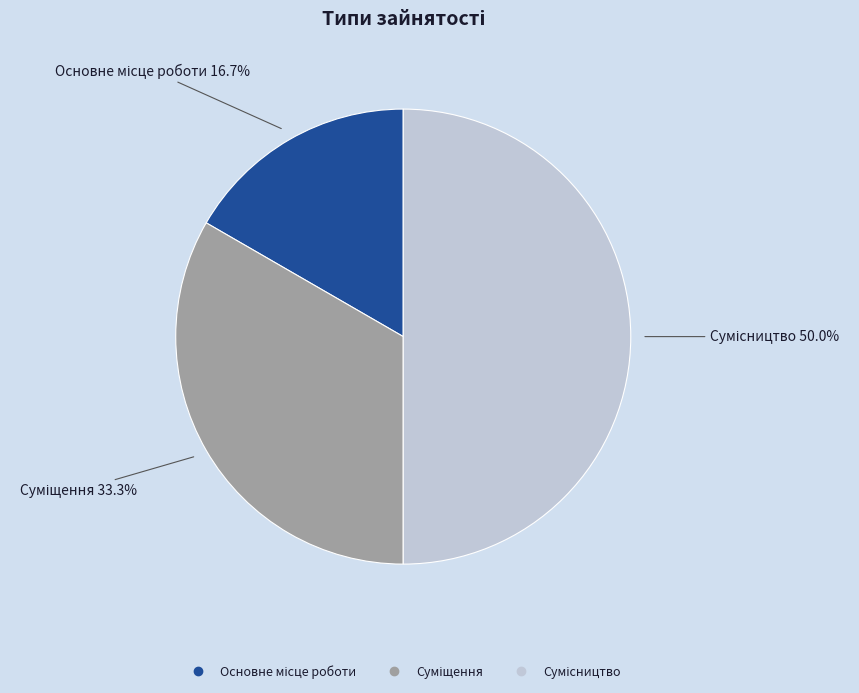

Approximately how many times larger is the value at Сумісництво compared to Основне місце роботи?

3.0